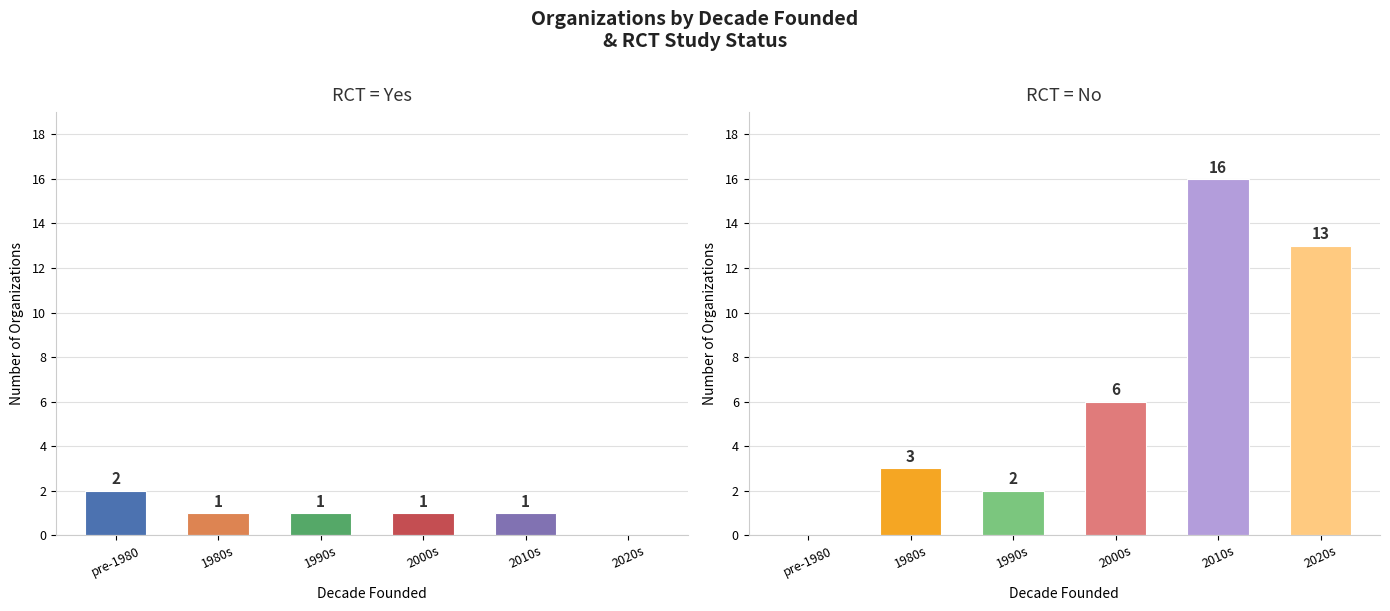

The RCT = No series shows 3 at 1990s. True or false?

False